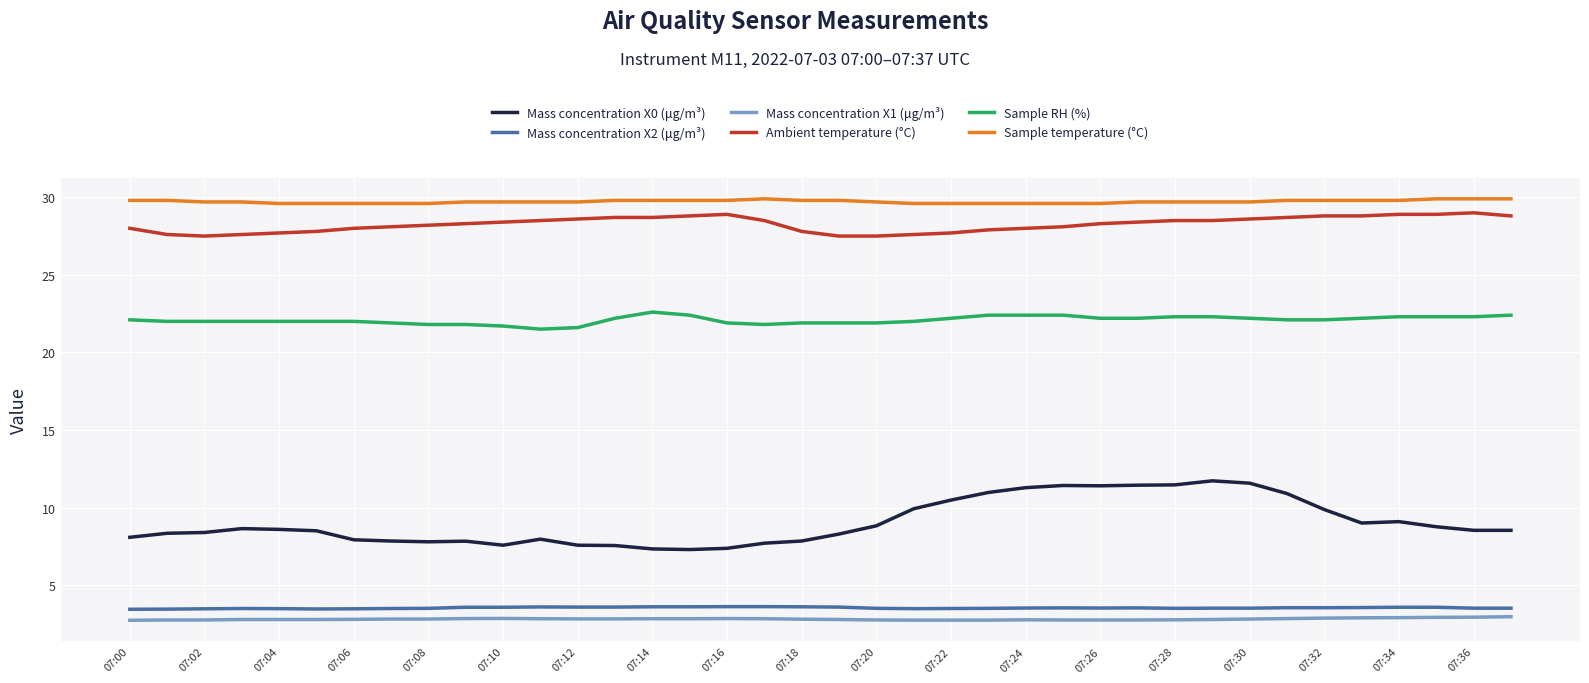

What is the lowest value of the Mass concentration X1 (μg/m³) series?

2.7